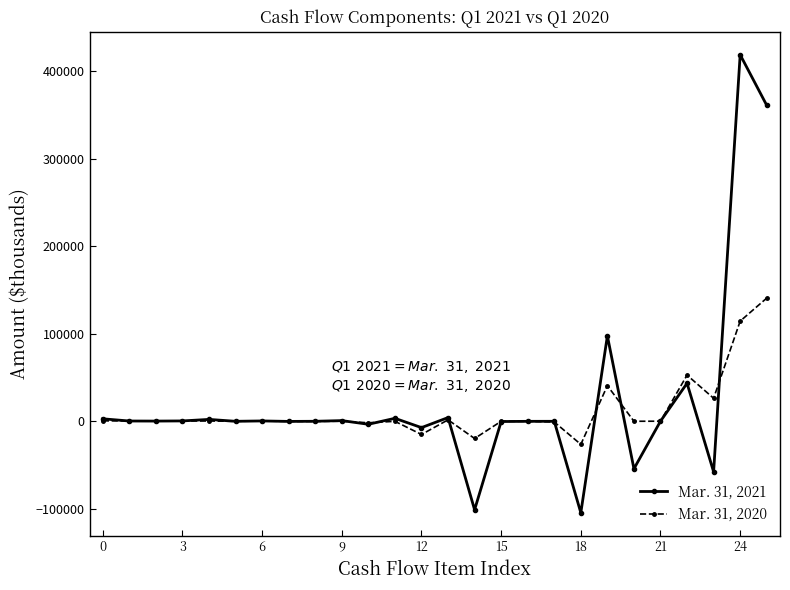

List the series in order of their overall mean, highest first.

Mar. 31, 2021, Mar. 31, 2020